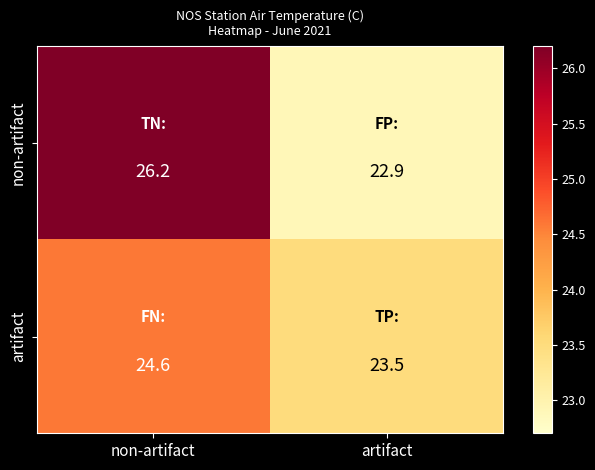

How many values in the non-artifact series are below 26?

1